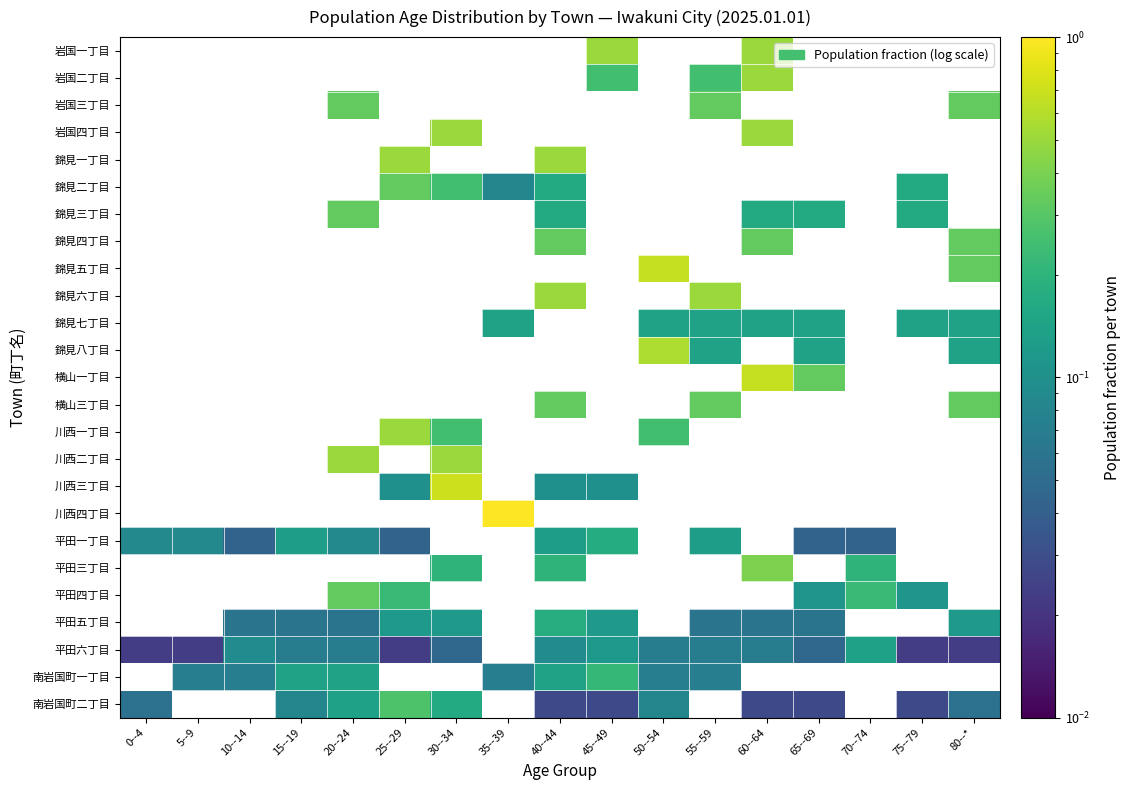

At which category does the chart reach its minimum across all series?

0--4